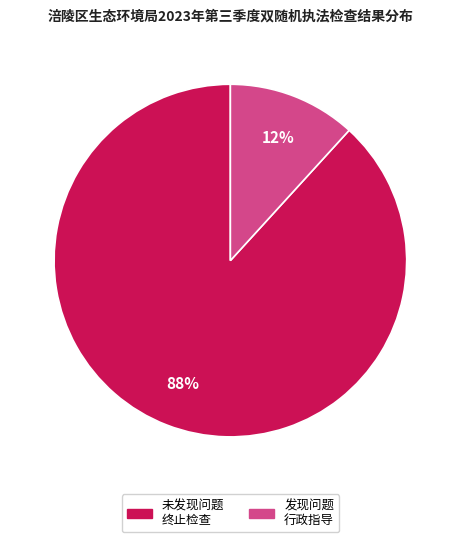

To the nearest percent, what is the difference between the largest and smallest slice percentages?

76%